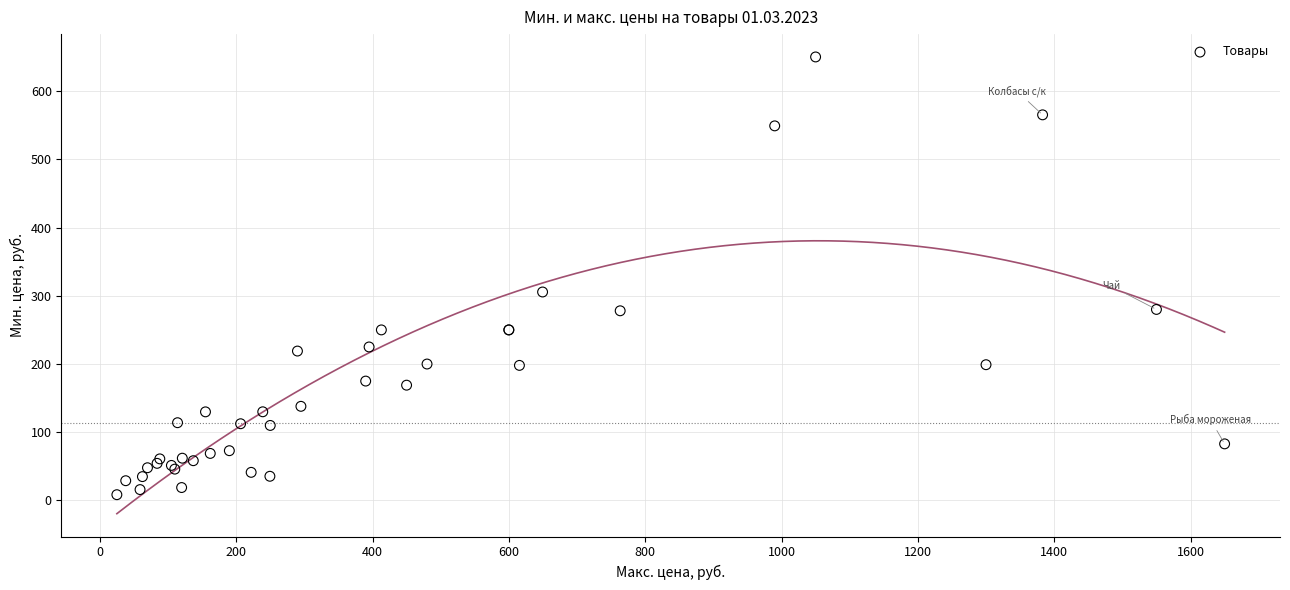

What Y value in the scatter plot is closest to 329?

305.6